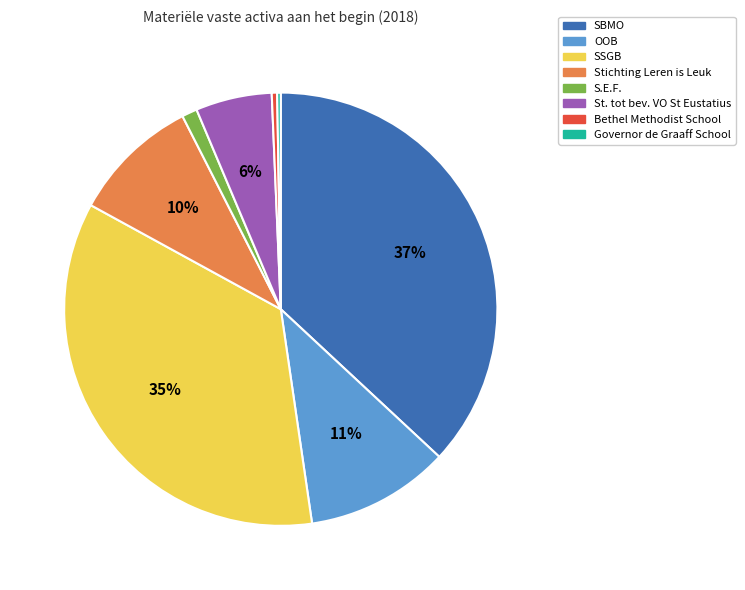

To the nearest percent, what is the difference between the S.E.F. and St. tot bev. VO St Eustatius slice percentages?

5%